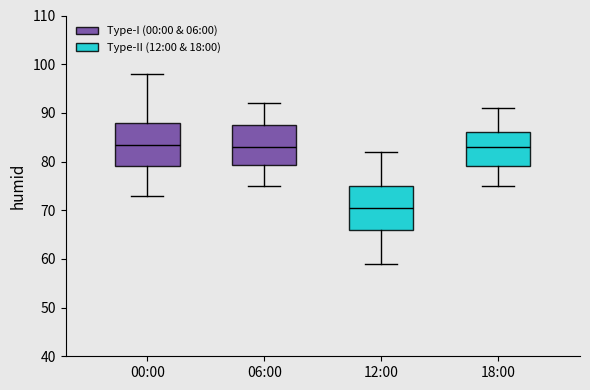

Reading left to right, read every box against the y-axis: the position of its median line, the range the box covers, and the ends of its whiskers. The values are not printed on the chart, so give them approximately, as read against the axis.

00:00: median 84, box 79 to 88, whiskers 73 to 98
06:00: median 83, box 79 to 88, whiskers 75 to 92
12:00: median 71, box 66 to 75, whiskers 59 to 82
18:00: median 83, box 79 to 86, whiskers 75 to 91